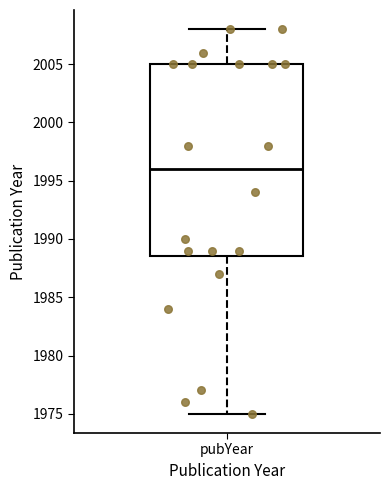

Where does the lower whisker of the box for pubYear end on the y-axis? The values are not printed on the chart, so give them approximately, as read against the axis.

1975.0